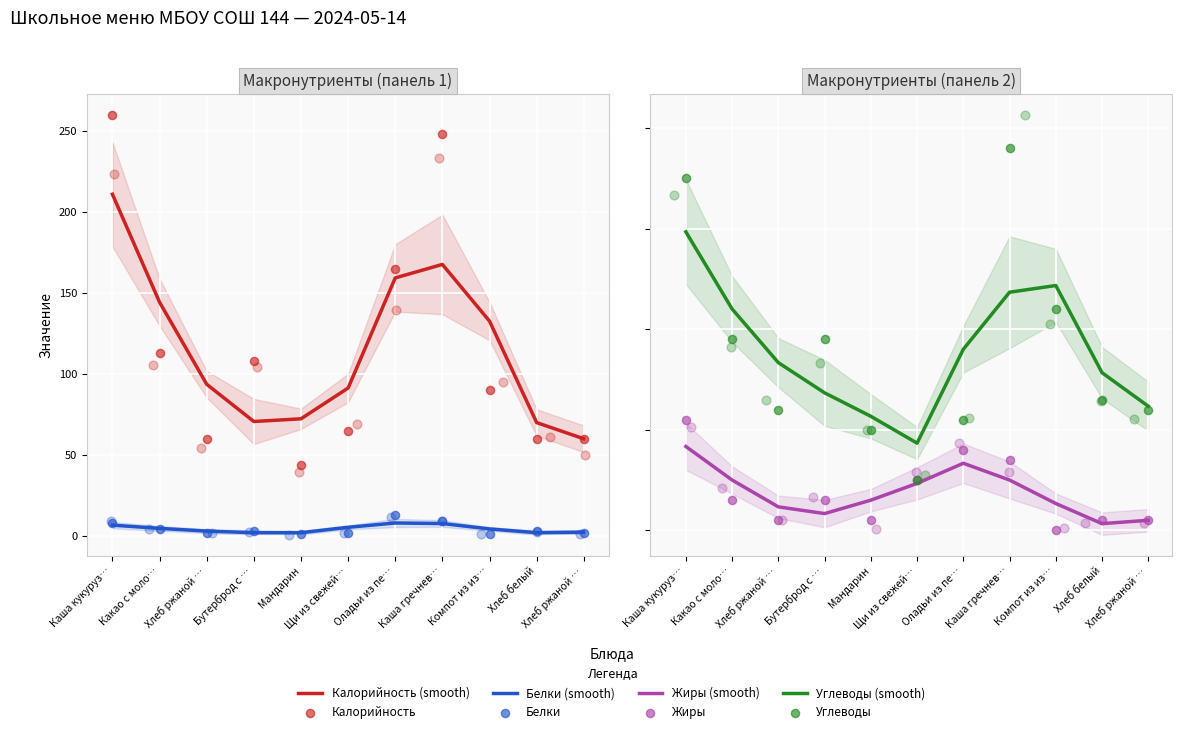

Is the value of Калорийность at Хлеб белый greater than the value of Жиры at Хлеб белый?

Yes